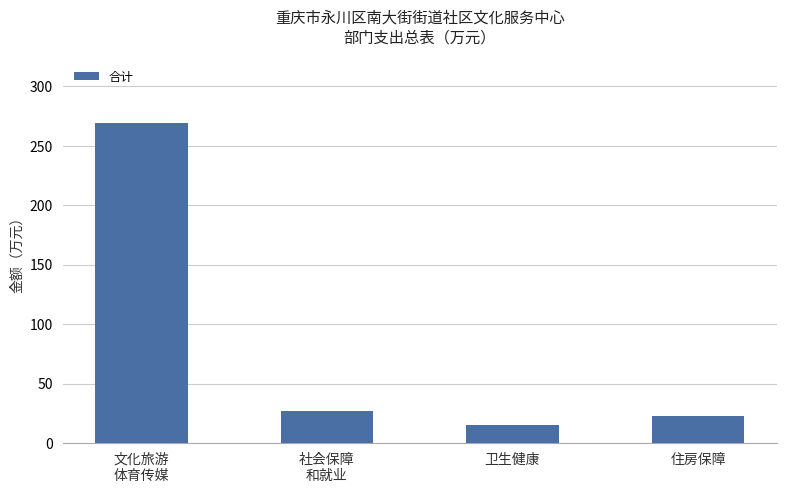

List the labels in order of value, smallest first.

卫生健康, 住房保障, 社会保障
和就业, 文化旅游
体育传媒